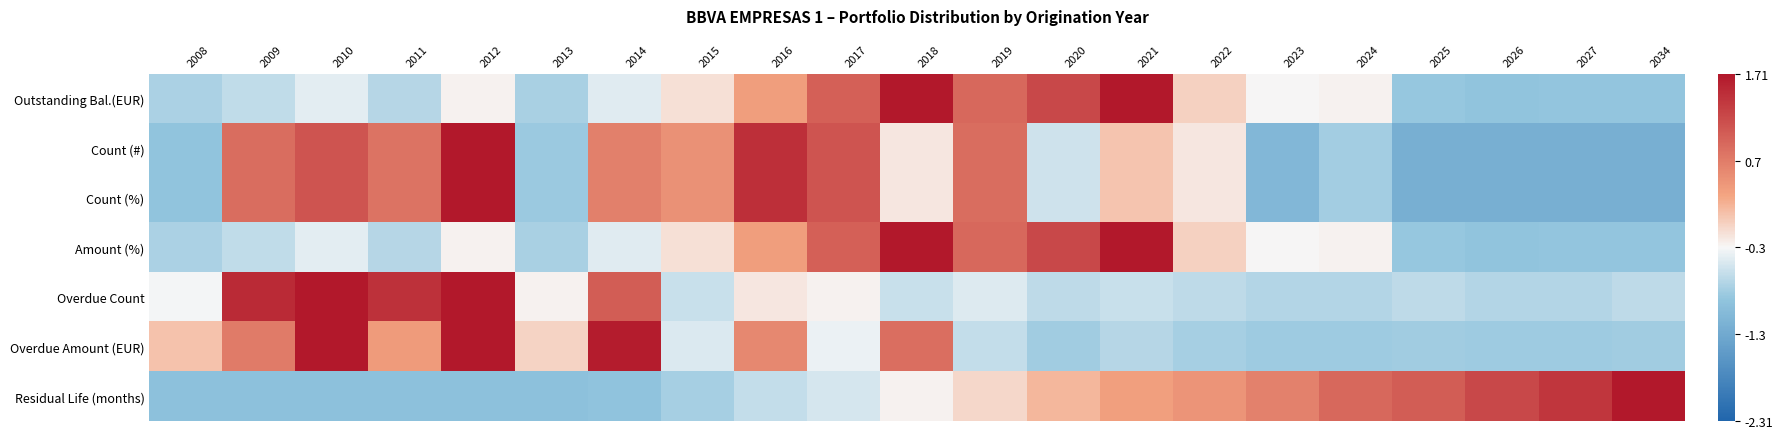

What is the difference between the highest and lowest values at 2021?

2.4